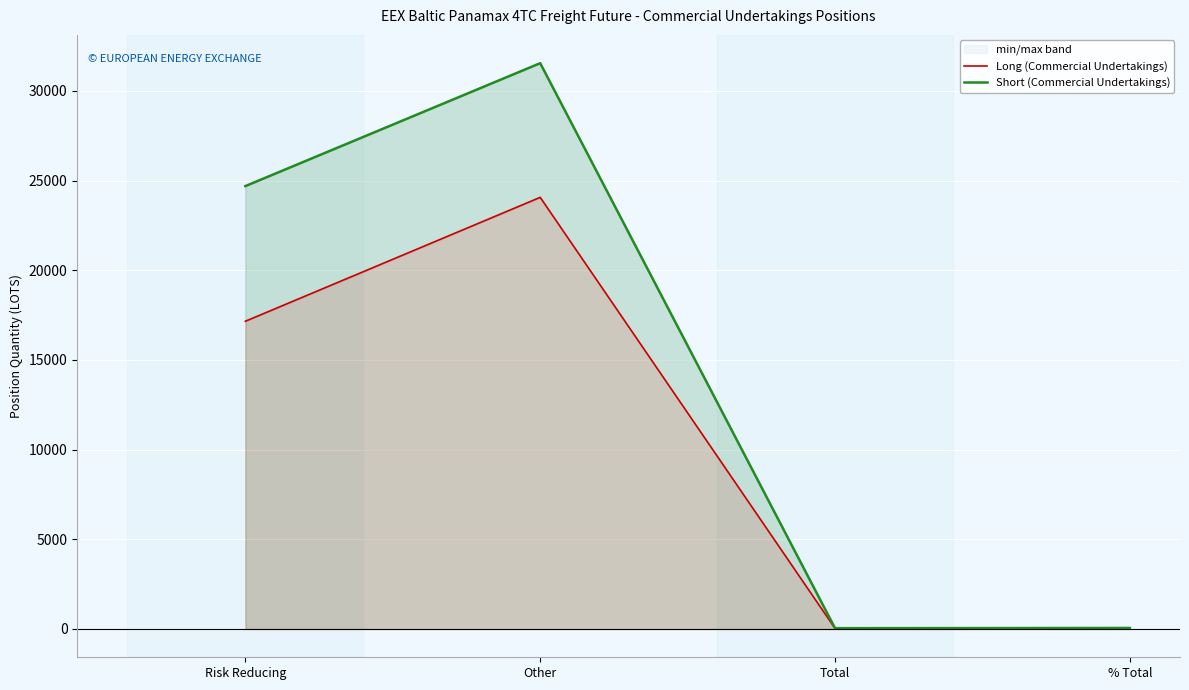

What is the smallest value displayed?

30.4